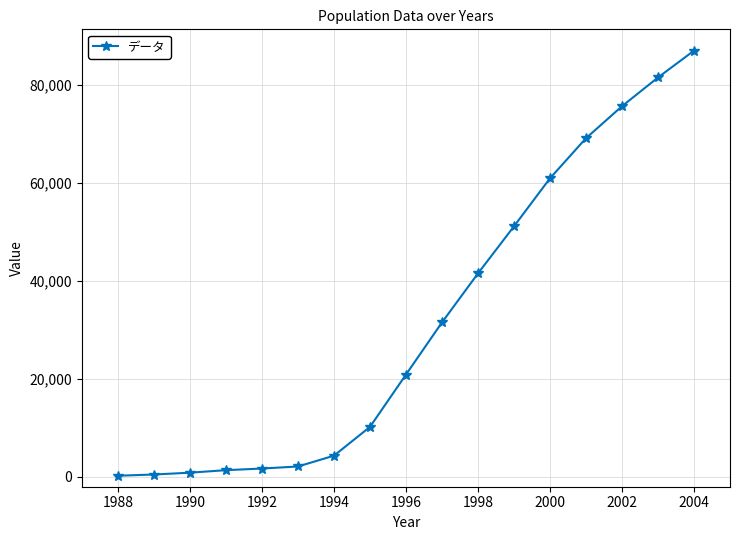

What is the greatest value displayed?

86998